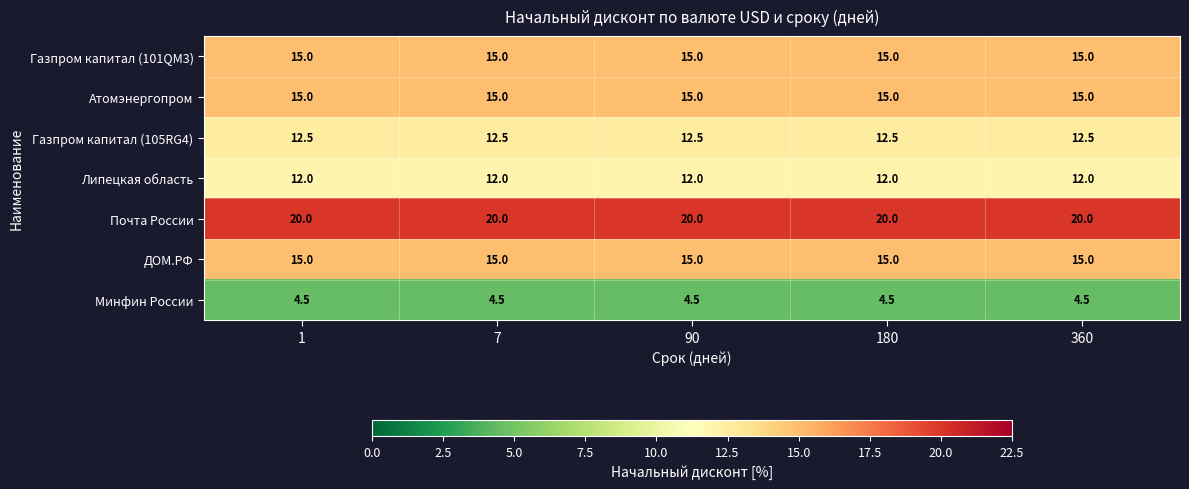

Which series has the largest total across all categories?

Почта России